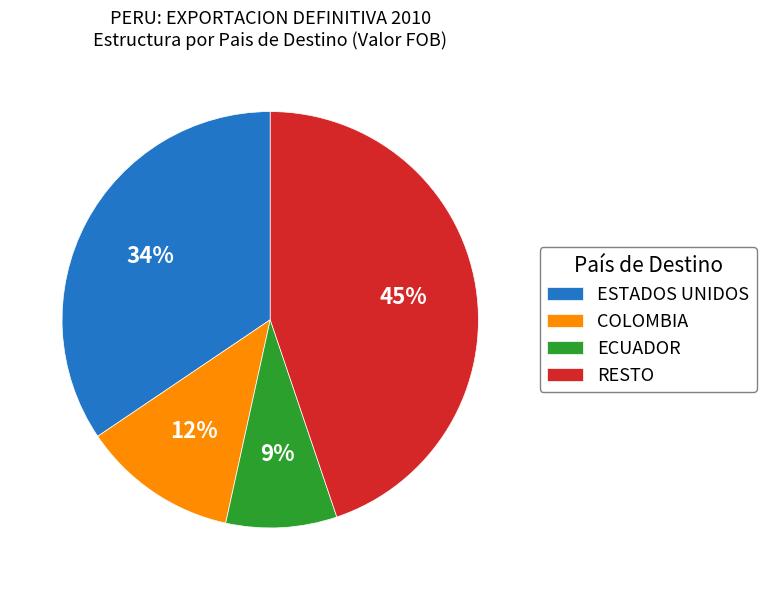

Count the number of slices in the pie.

4